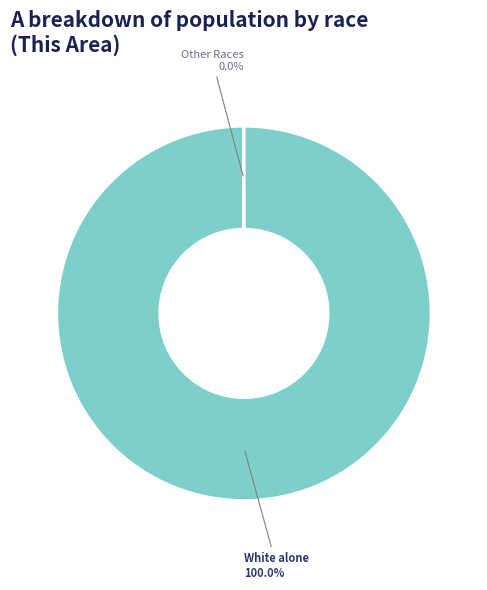

Is there any slice that represents more than half of the pie?

Yes